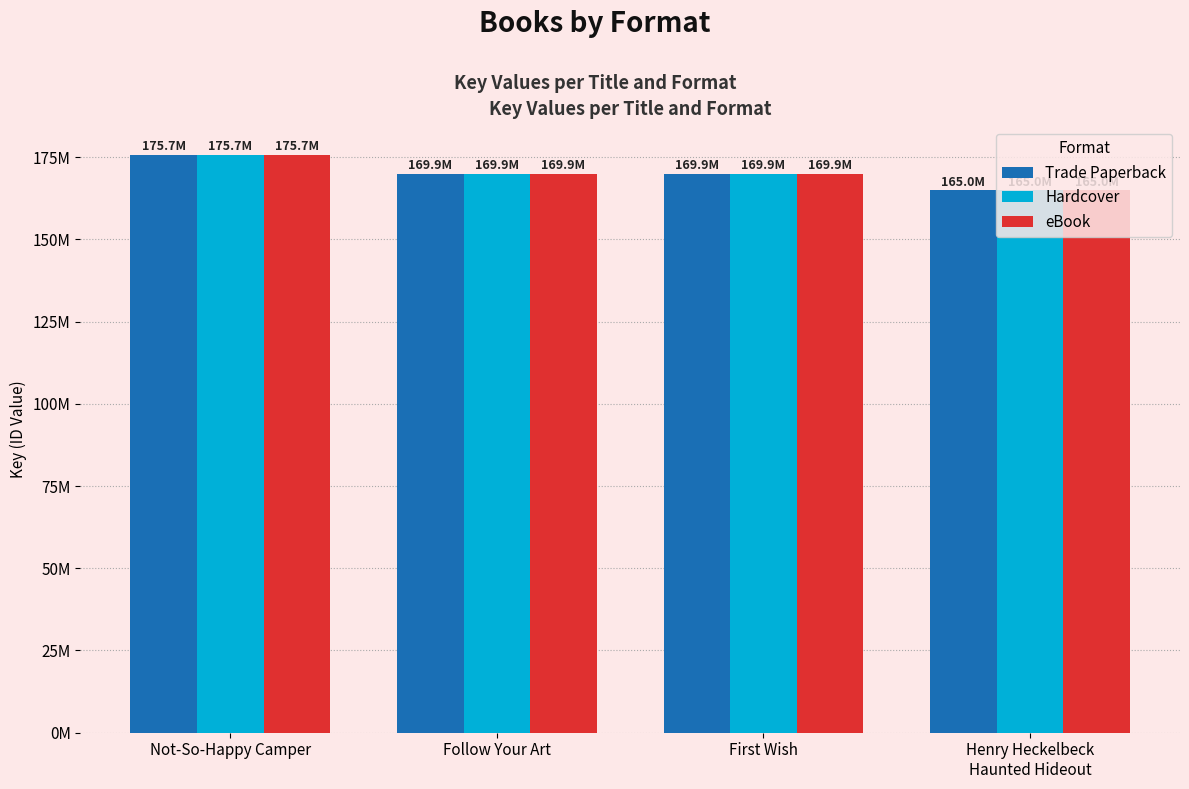

Reading right to left, list all the values displayed in this chart.

Trade Paperback: 164978070	169893312	169897360	175681058
Hardcover: 164978070	169893312	169897360	175681058
eBook: 164978070	169893312	169897360	175681058